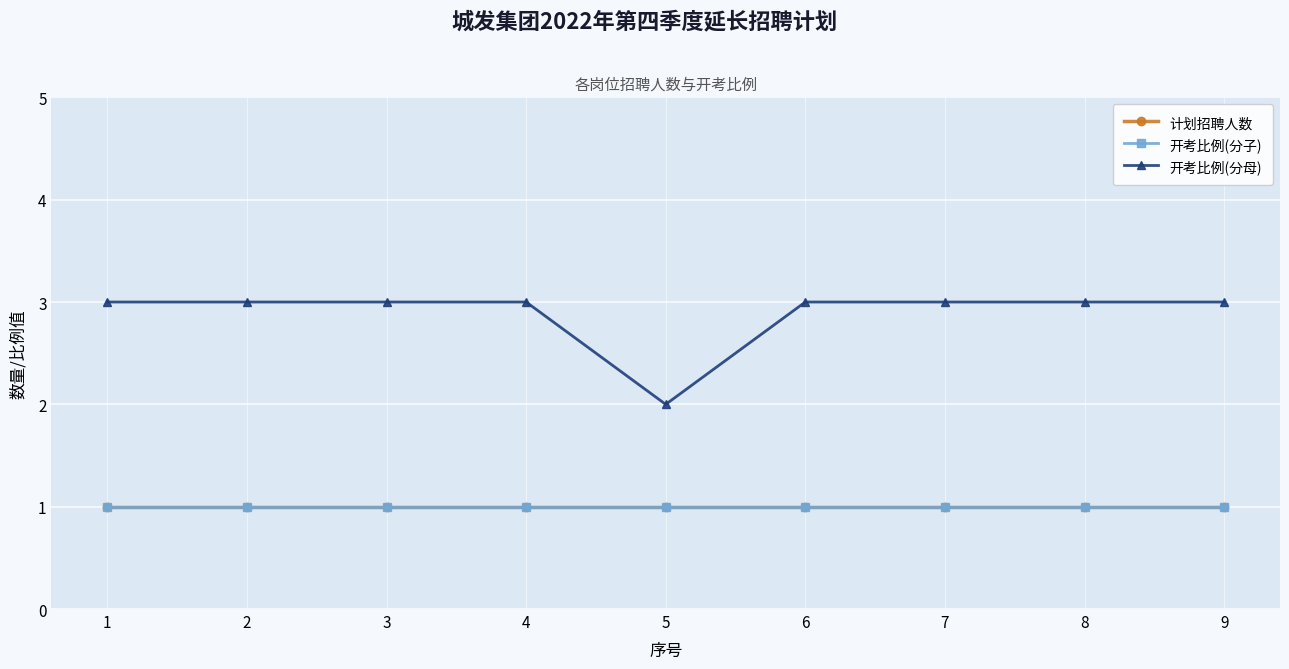

Rank the series at 7 from highest to lowest value.

开考比例(分母), 计划招聘人数, 开考比例(分子)